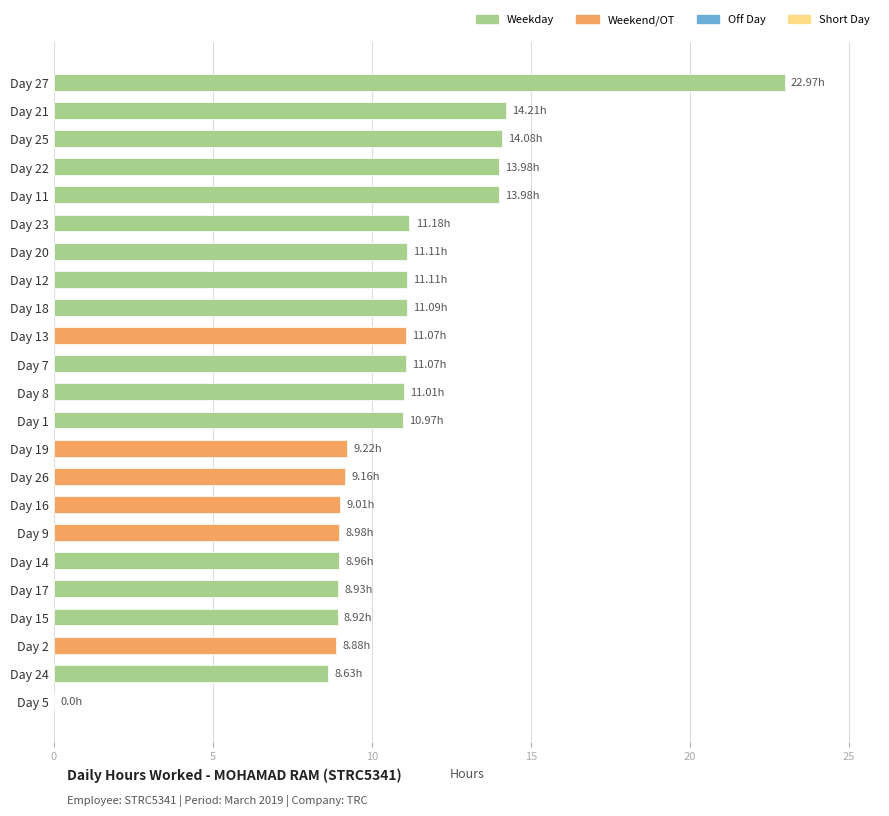

Which has a higher value, Day 17 or Day 25?

Day 25